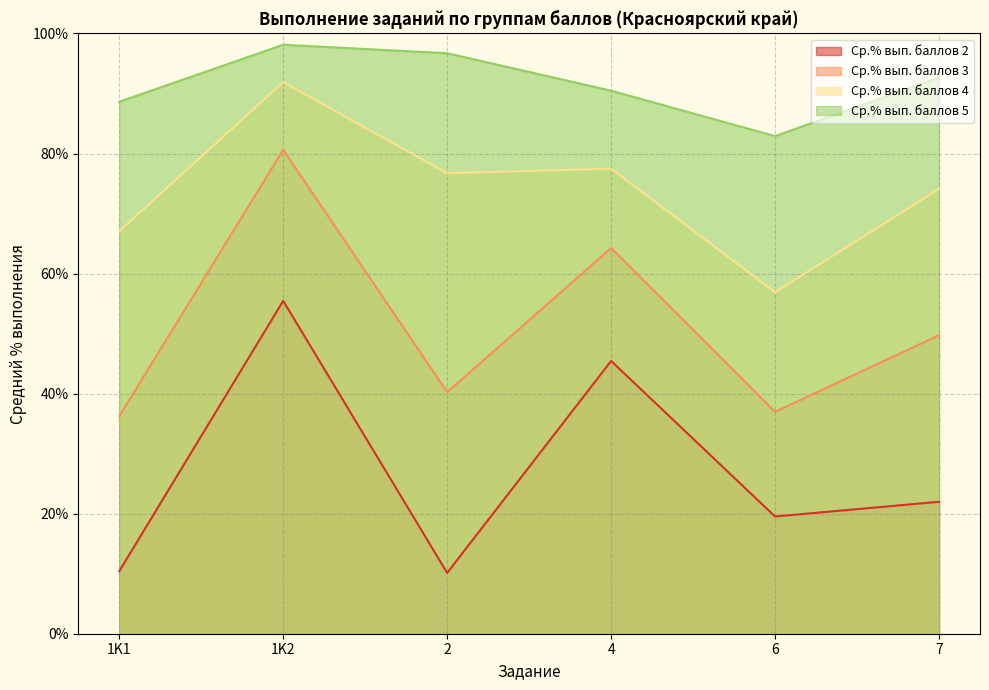

What are all the series names shown in the legend?

Ср.% вып. баллов 2, Ср.% вып. баллов 3, Ср.% вып. баллов 4, Ср.% вып. баллов 5